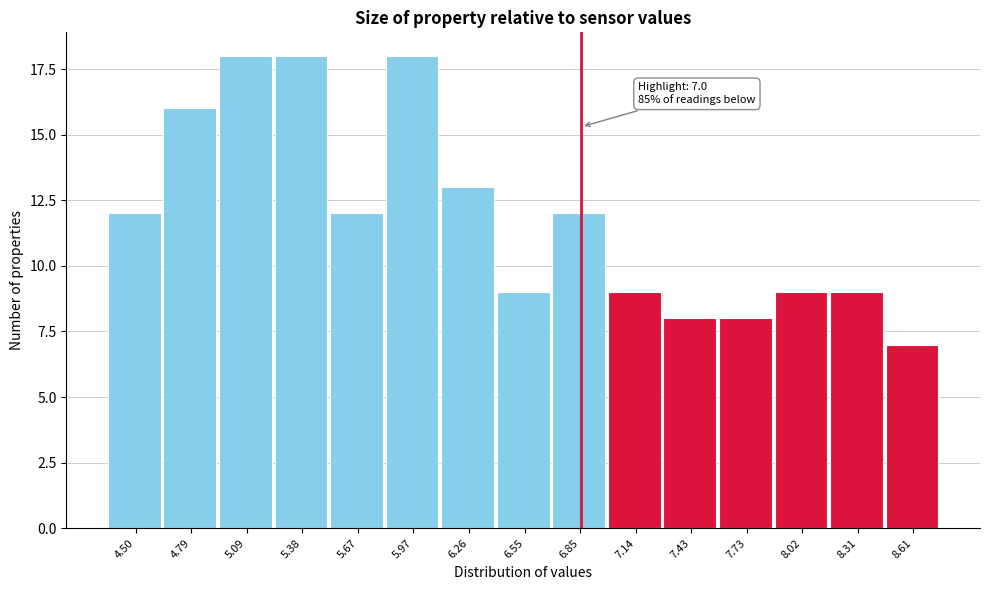

Reading right to left, what are all the values shown in this chart?

7	9	9	8	8	9	12	9	13	18	12	18	18	16	12